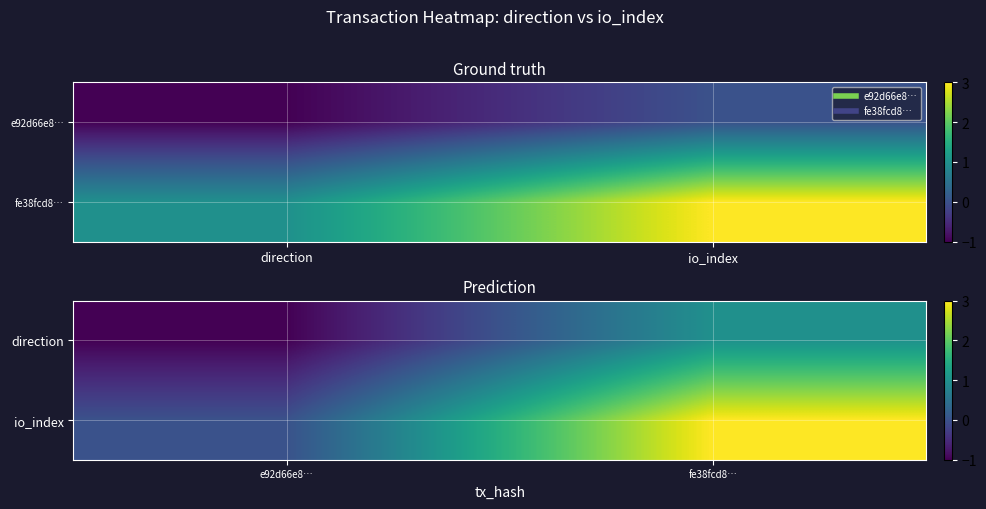

Is it true that direction equals 0 at fe38fcd8…?

False